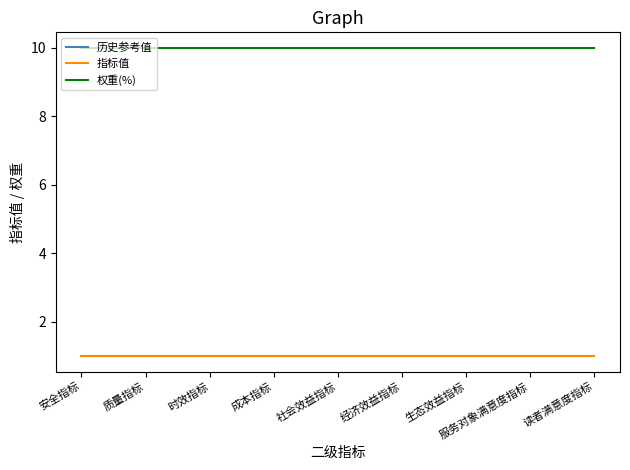

Reading left to right, extract all data points from this chart.

历史参考值: 1	1	1	1	1	1	1	1	1
指标值: 1	1	1	1	1	1	1	1	1
权重(%): 10	10	10	10	10	10	10	10	10